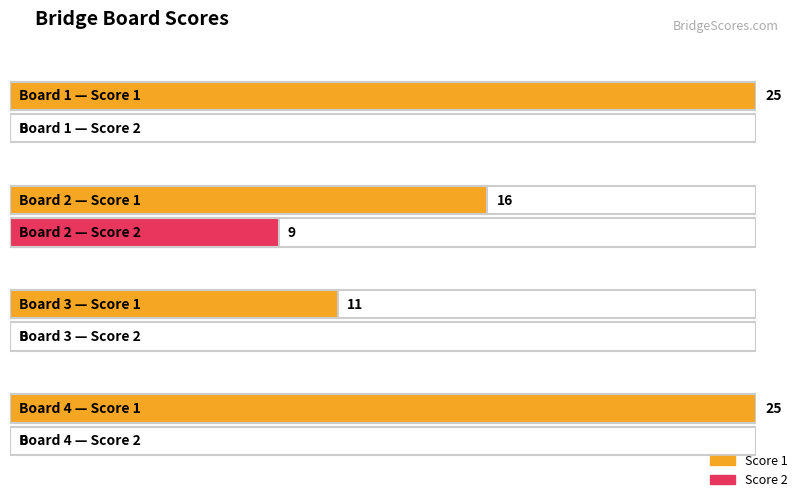

What is the spread (max minus min) of values at Board 3?

11